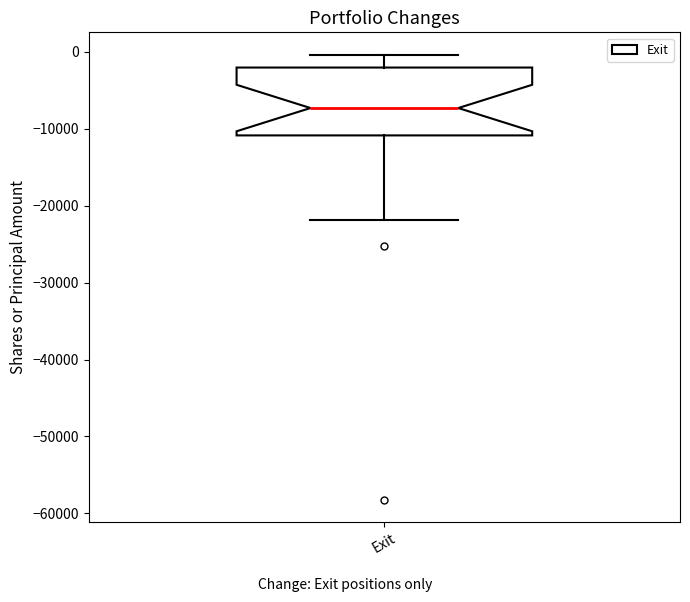

Transcribe this box plot: give where the median line is, the range the box spans, and where the two whiskers end, as read against the y-axis. The values are not printed on the chart, so give them approximately, as read against the axis.

median -7000, box -11000 to -2000, whiskers -22000 to 0